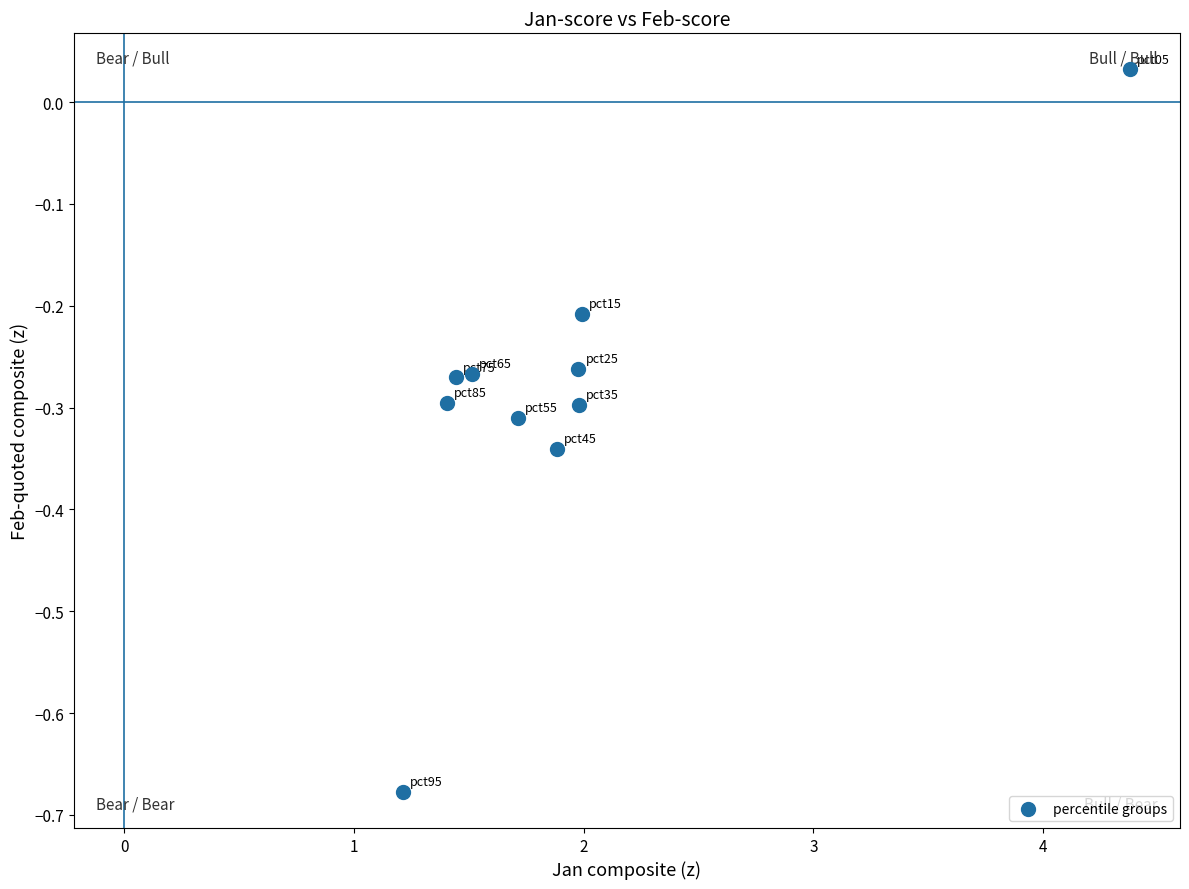

What is the average X value?

2.0